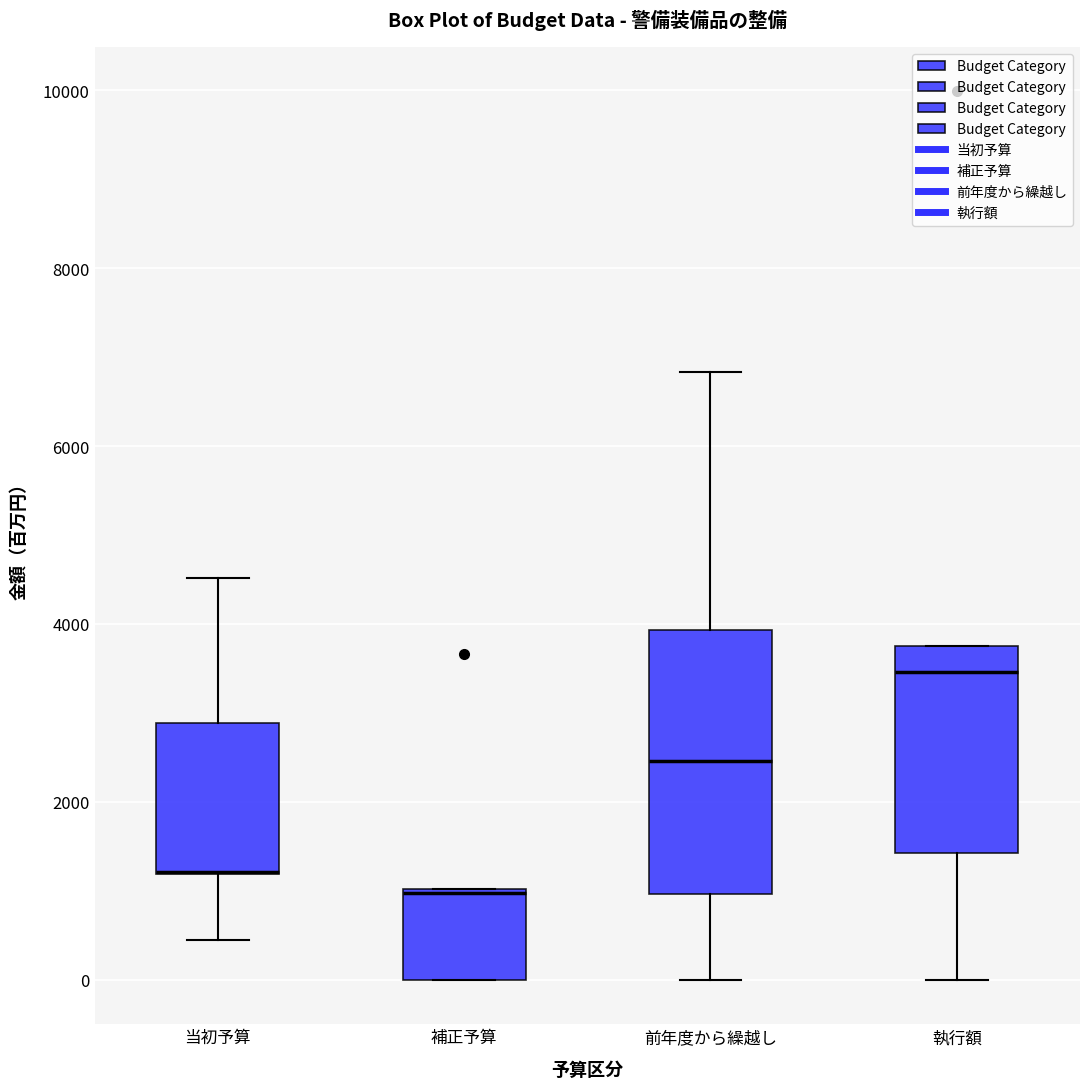

Reading left to right, read every box against the y-axis: the position of its median line, the range the box covers, and the ends of its whiskers. The values are not printed on the chart, so give them approximately, as read against the axis.

当初予算: median 1200 (drawn on the box's lower edge), box 1200 to 2800, whiskers 400 to 4600
補正予算: median 1000 (drawn on the box's upper edge), box 0 to 1000, whiskers 0 to 1000
前年度から繰越し: median 2400, box 1000 to 4000, whiskers 0 to 6800
執行額: median 3400, box 1400 to 3800, whiskers 0 to 3800